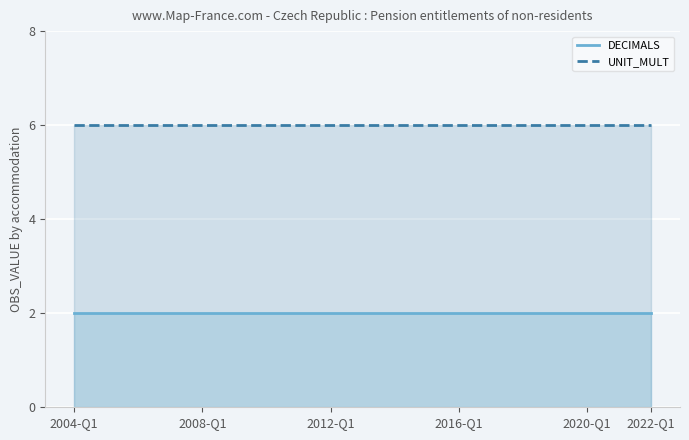

True or false: DECIMALS and UNIT_MULT cross at least once.

False